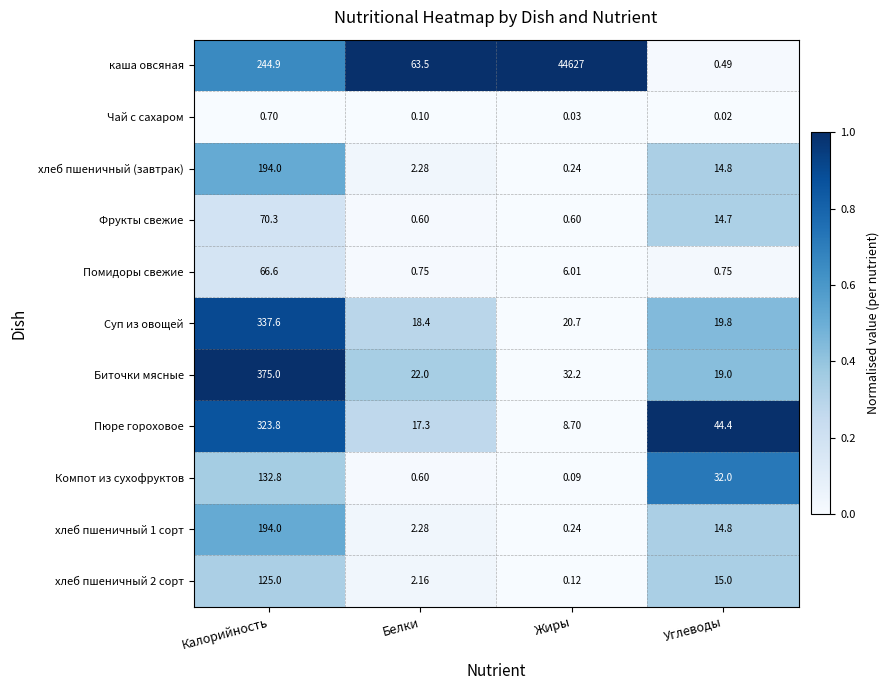

How many distinct data groups are displayed?

11